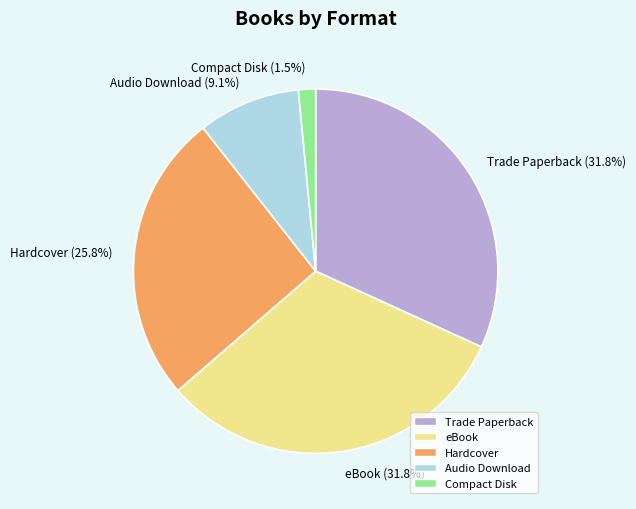

How many segments does this pie chart have?

5